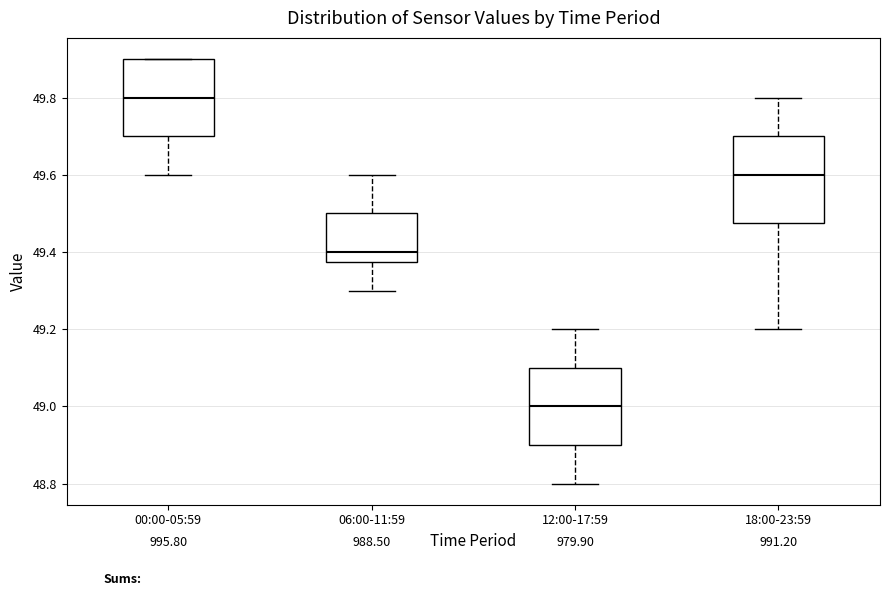

Which box is the tallest, from its lower edge to its upper edge?

18:00-23:59